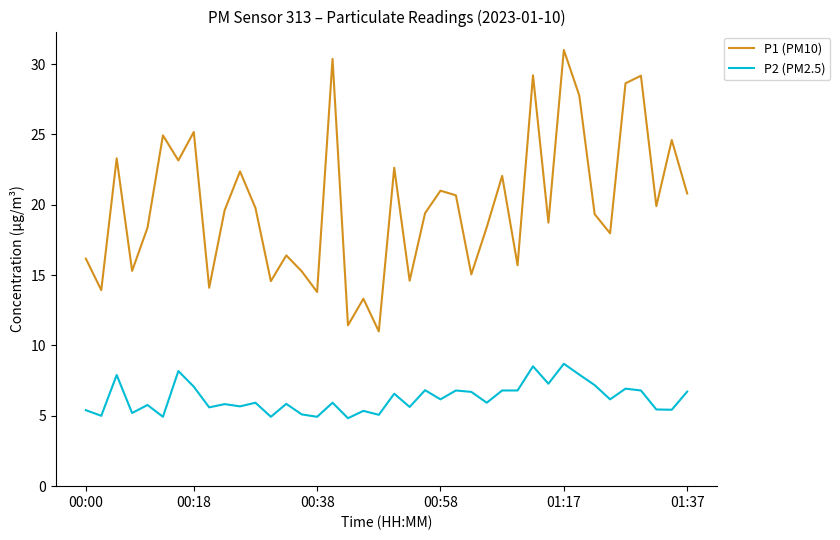

How many lines are shown in the chart?

2